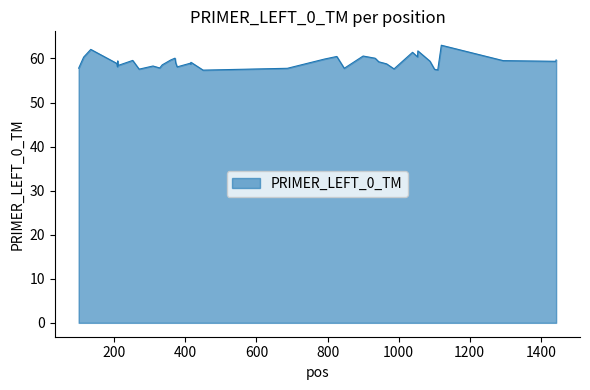

What is the minimum value shown in the chart?

57.3